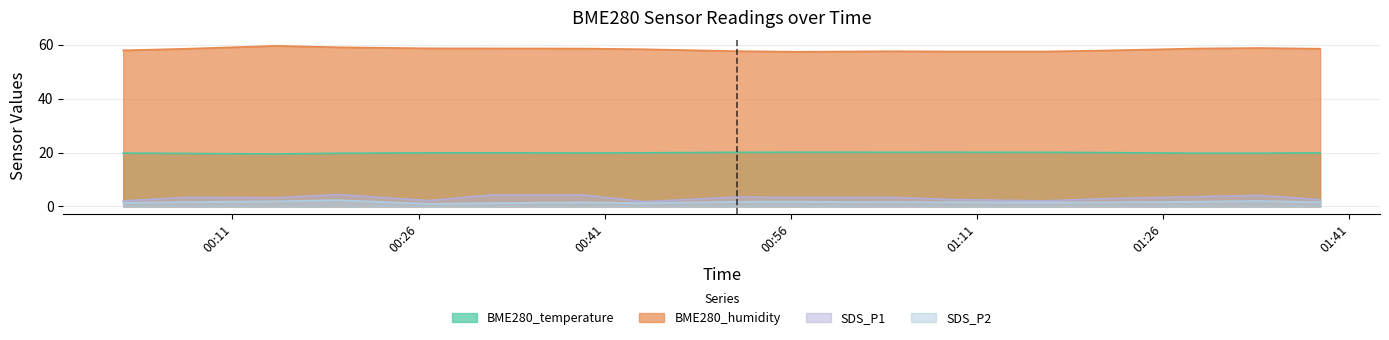

The value of BME280_humidity at 2023/09/20 01:33 is 31.4. True or false?

False